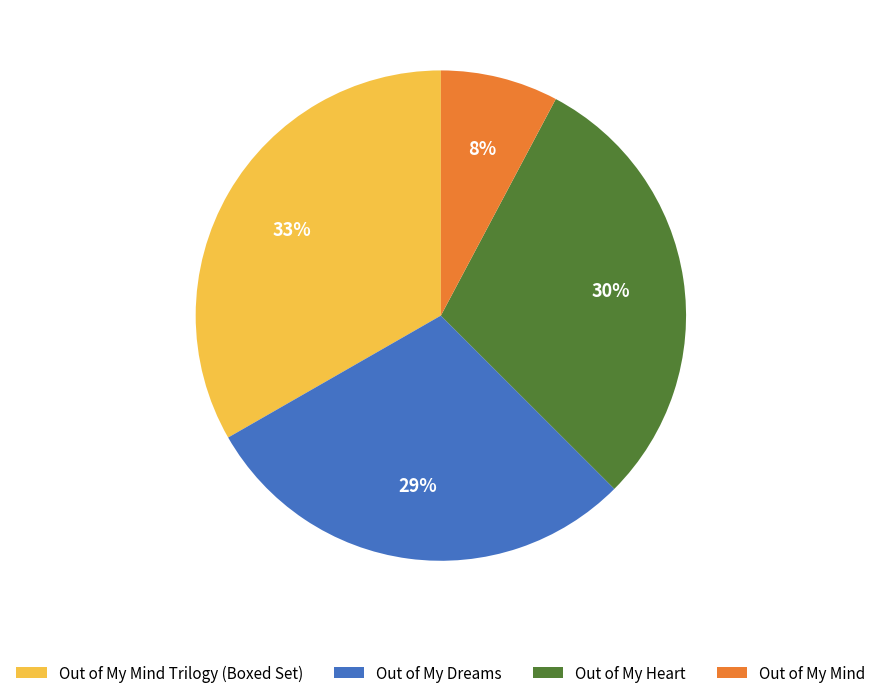

To the nearest percent, what is the average slice percentage?

25%